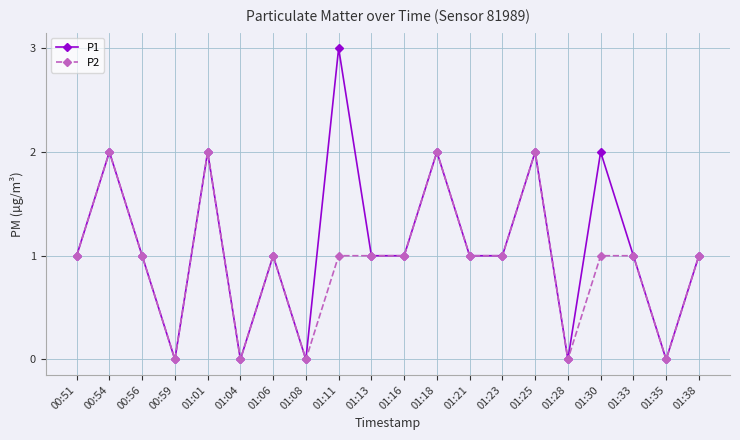

What is the difference between the second highest and minimum values in the P2 series?

2